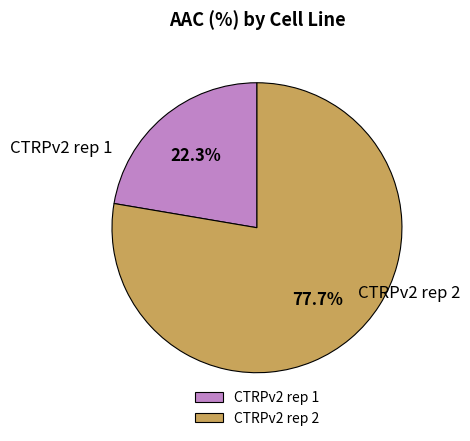

Count the number of slices in the pie.

2